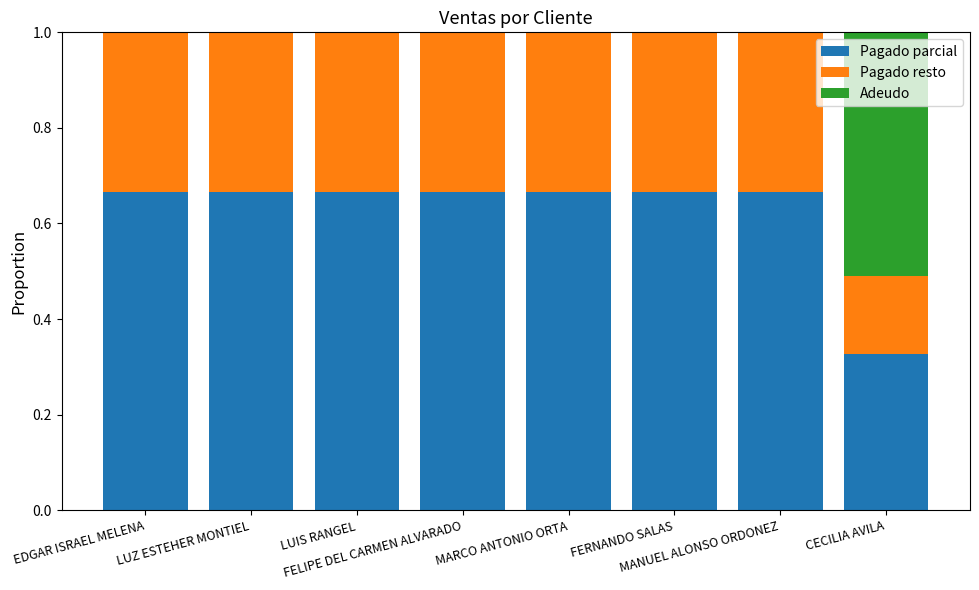

What are all the series names shown in the legend?

Pagado parcial, Pagado resto, Adeudo